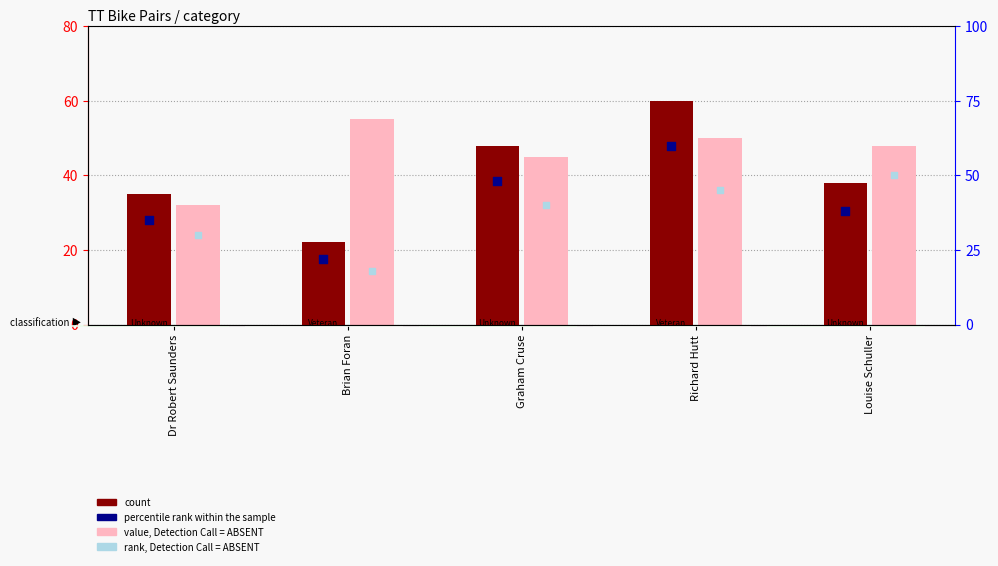

Is the value of value, Detection Call = ABSENT at Brian Foran greater than the value of percentile rank within the sample at Louise Schuller?

Yes